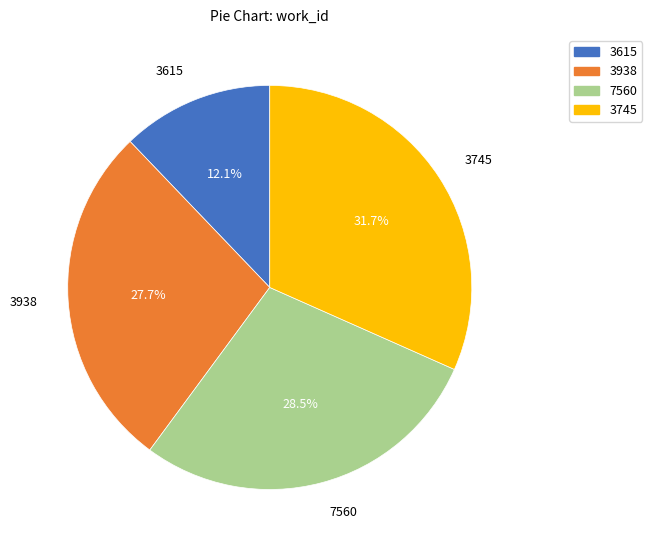

True or false: 3938 accounts for 28% of the total.

True